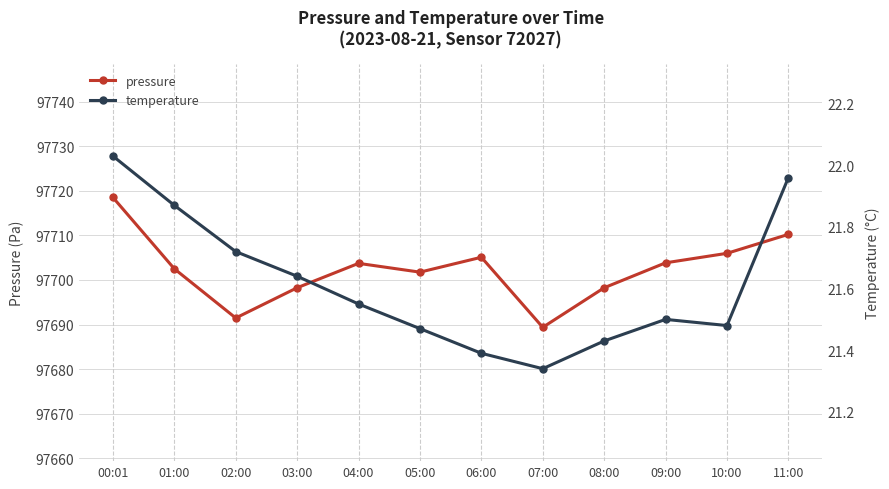

What is the label of the 11th point from the left?

10:00